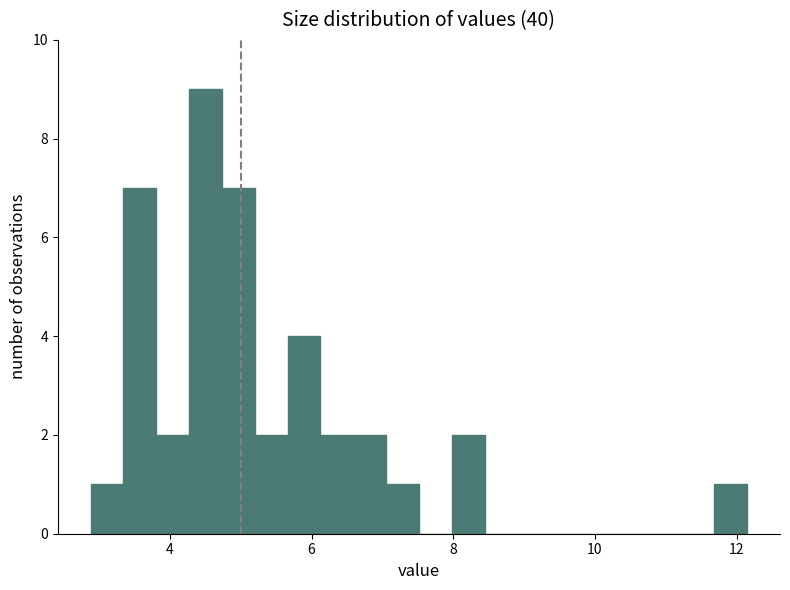

Around what value on the x-axis is the tallest bar? Give the approximate position of its centre, as read against the axis.

4.6